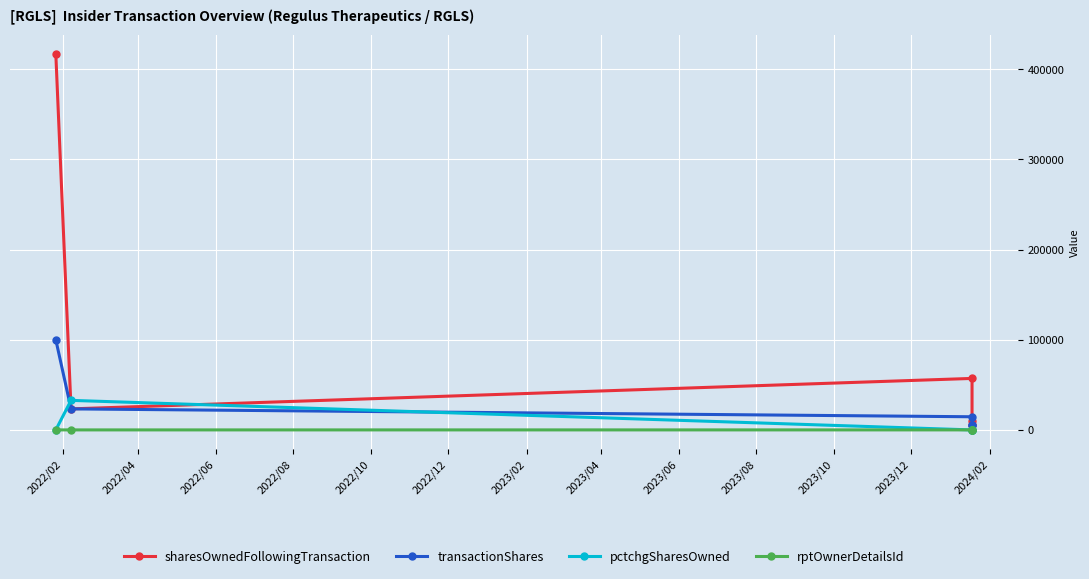

Where do transactionShares and pctchgSharesOwned first cross each other?

2022/02 and 2022/04